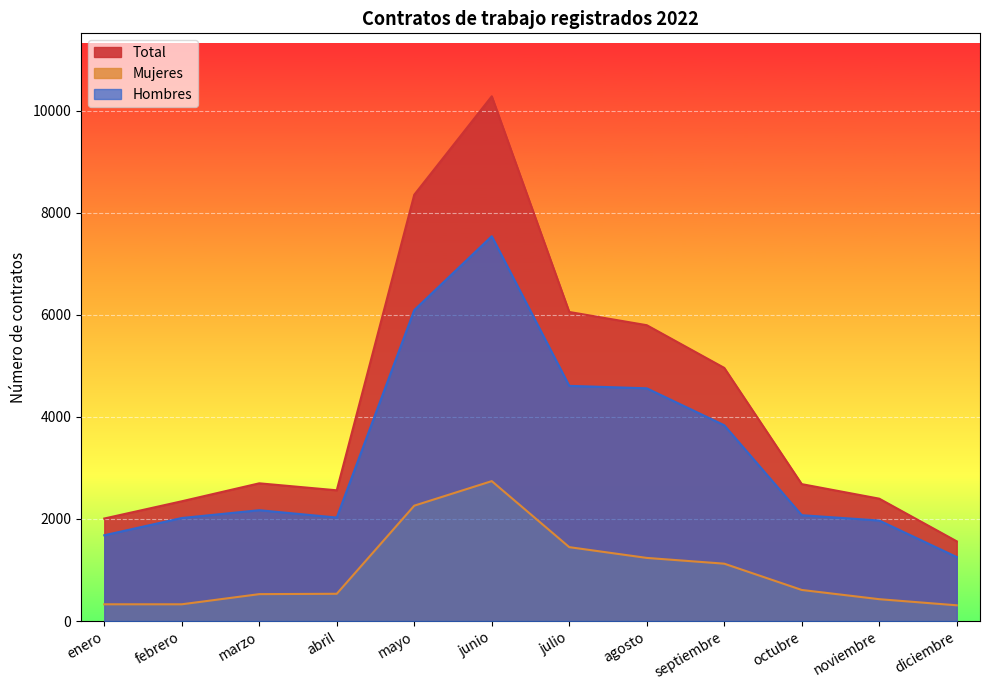

What is the maximum value shown in the chart?

10284